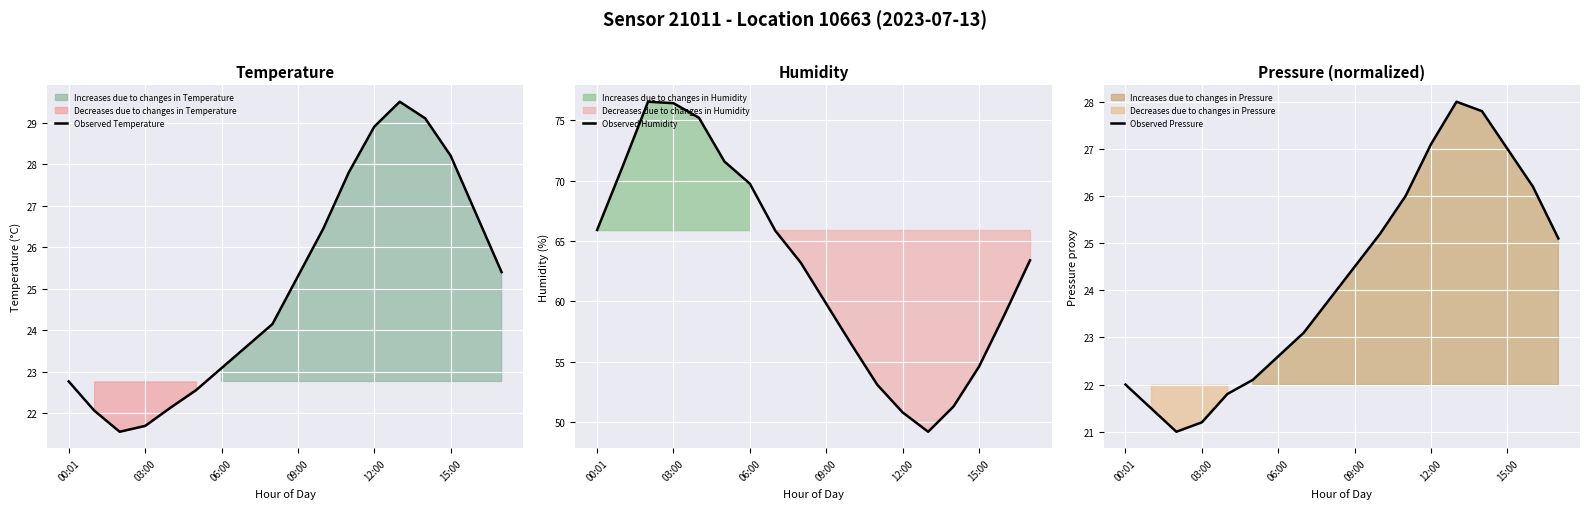

Does the chart display data point markers on the line(s)?

No